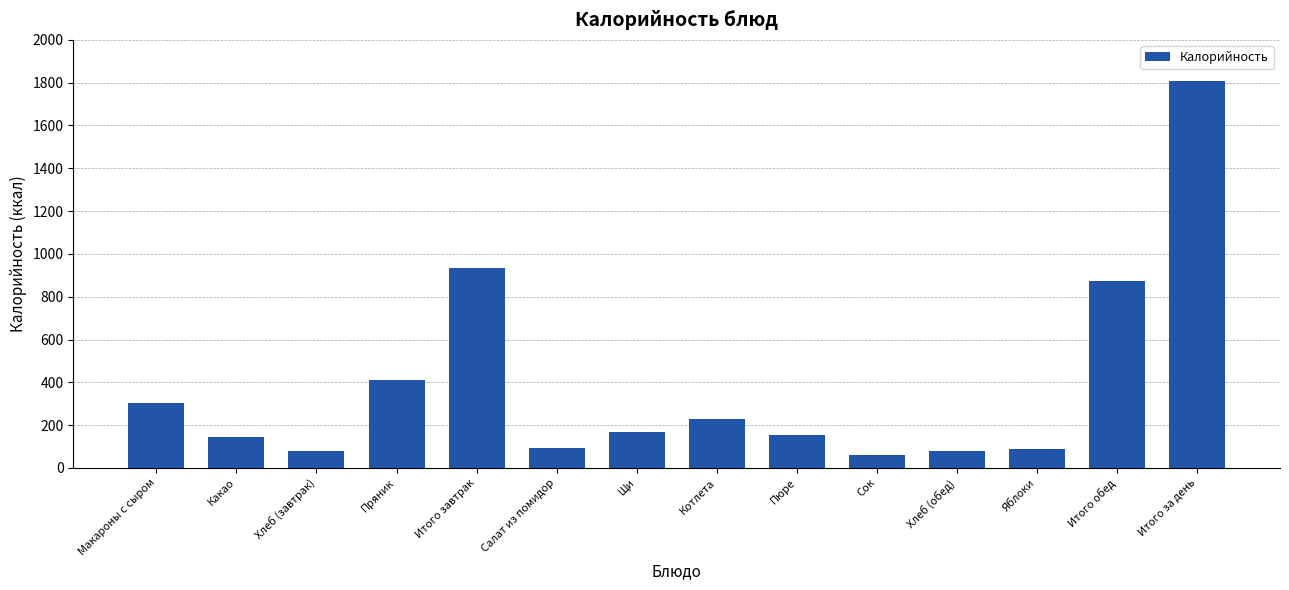

Which has a higher value, Какао or Итого завтрак?

Итого завтрак